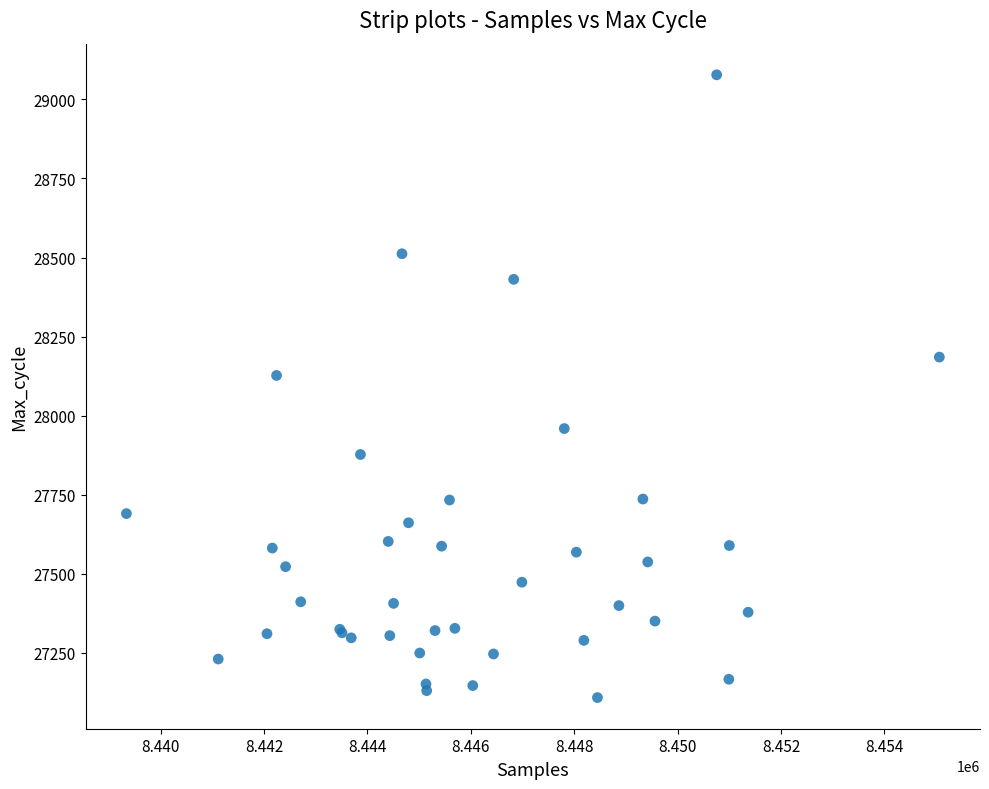

What Y value in the scatter plot is closest to 28093?

28127